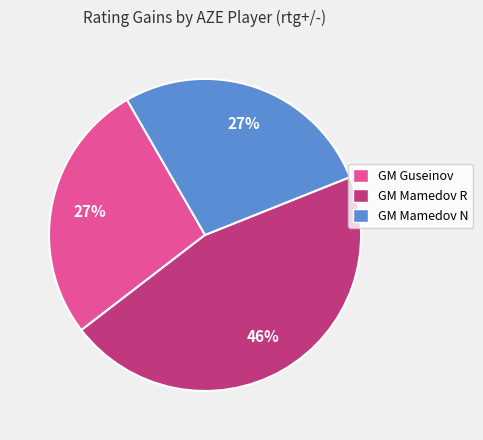

How many slices are in this pie chart?

3